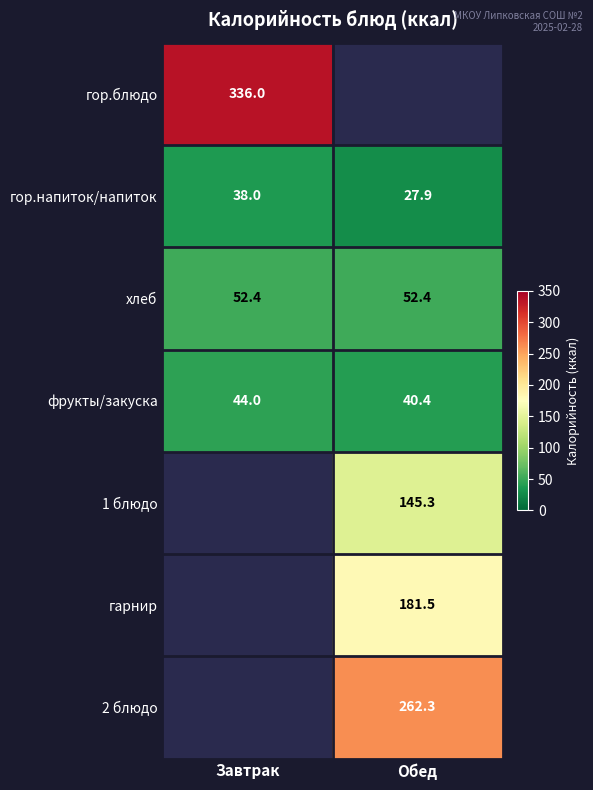

List the labels in order of фрукты/закуска value, largest first.

Завтрак, Обед